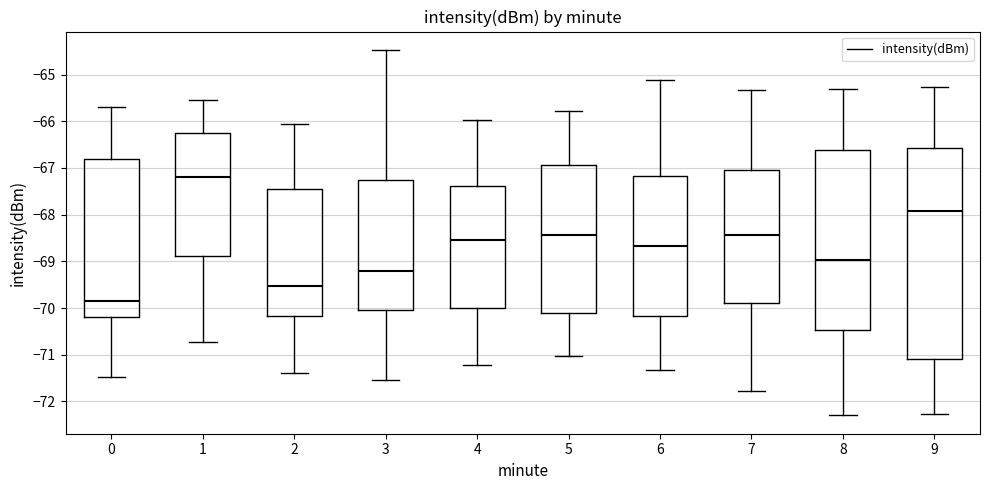

Reading left to right, read every box against the y-axis: the position of its median line, the range the box covers, and the ends of its whiskers. The values are not printed on the chart, so give them approximately, as read against the axis.

0: median -69.8, box -70.2 to -66.8, whiskers -71.5 to -65.7
1: median -67.2, box -68.9 to -66.2, whiskers -70.7 to -65.5
2: median -69.5, box -70.2 to -67.5, whiskers -71.4 to -66.0
3: median -69.2, box -70.0 to -67.3, whiskers -71.5 to -64.5
4: median -68.5, box -70.0 to -67.4, whiskers -71.2 to -66.0
5: median -68.4, box -70.1 to -66.9, whiskers -71.0 to -65.8
6: median -68.7, box -70.2 to -67.2, whiskers -71.3 to -65.1
7: median -68.4, box -69.9 to -67.0, whiskers -71.8 to -65.3
8: median -69.0, box -70.5 to -66.6, whiskers -72.3 to -65.3
9: median -67.9, box -71.1 to -66.6, whiskers -72.3 to -65.3